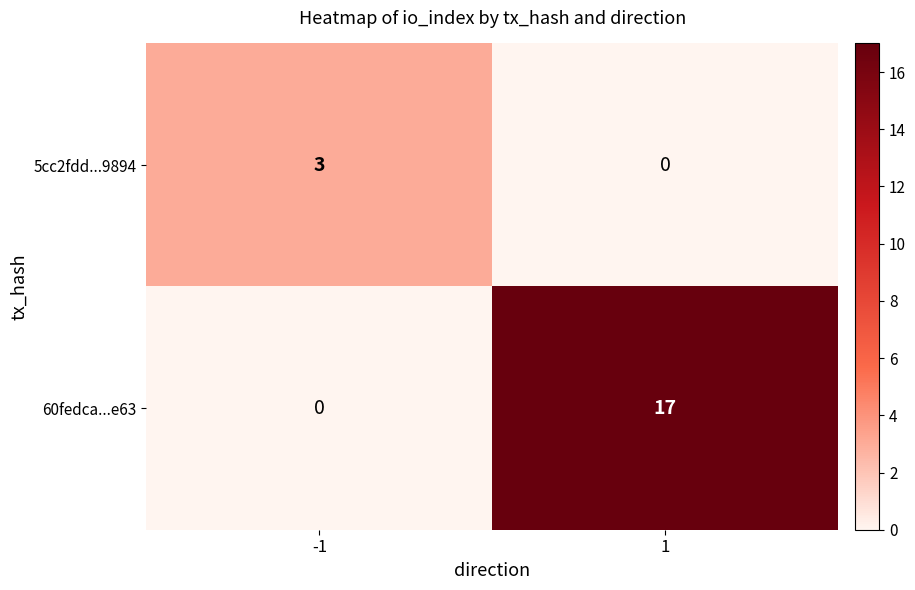

How many data points in 60fedca...e63 are less than 17?

1